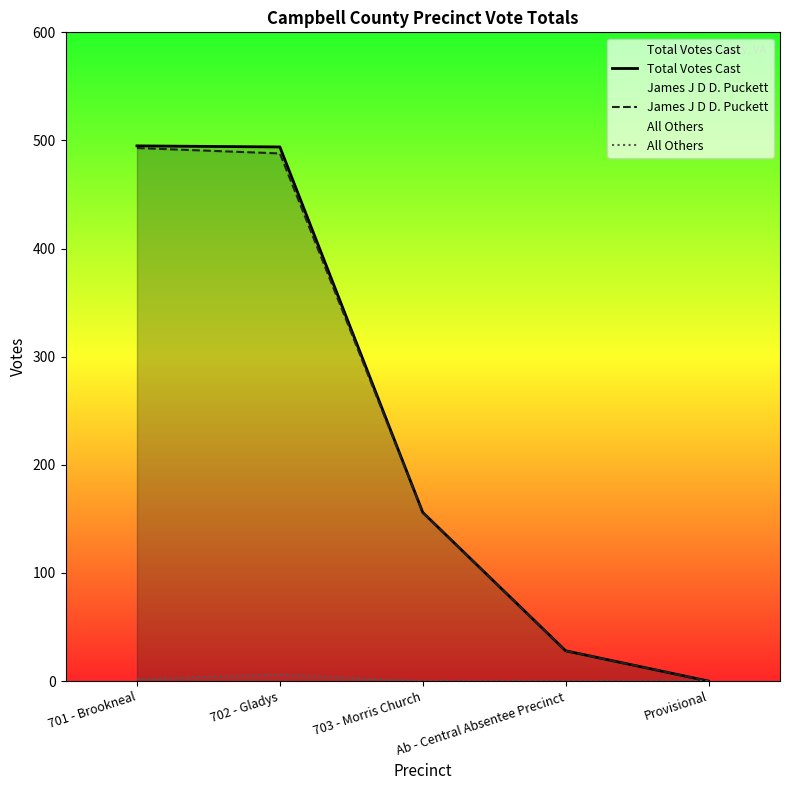

Which category has the highest value in the All Others series?

702 - Gladys